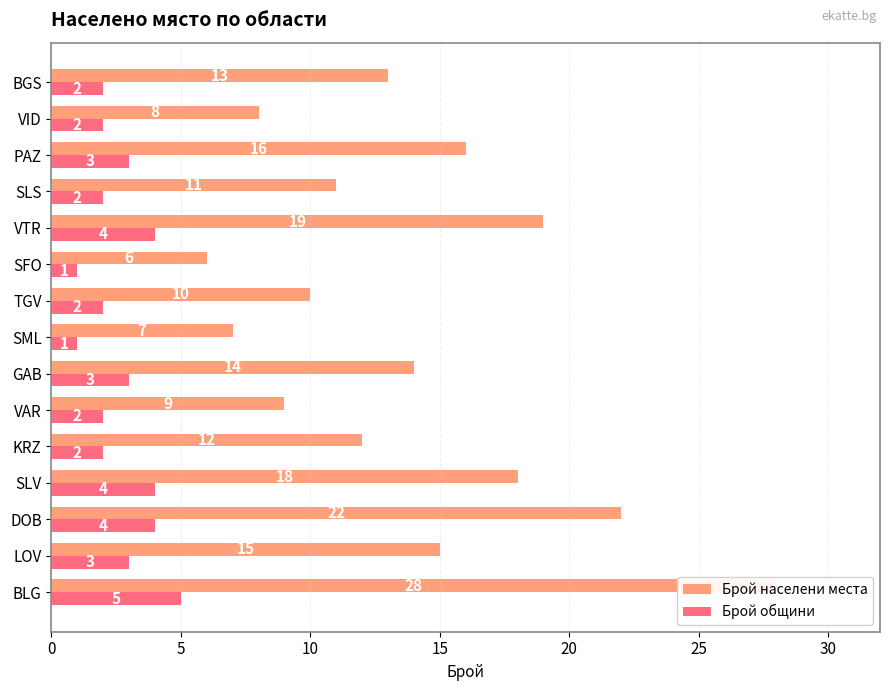

How many Брой общини values are between 2 and 4?

12